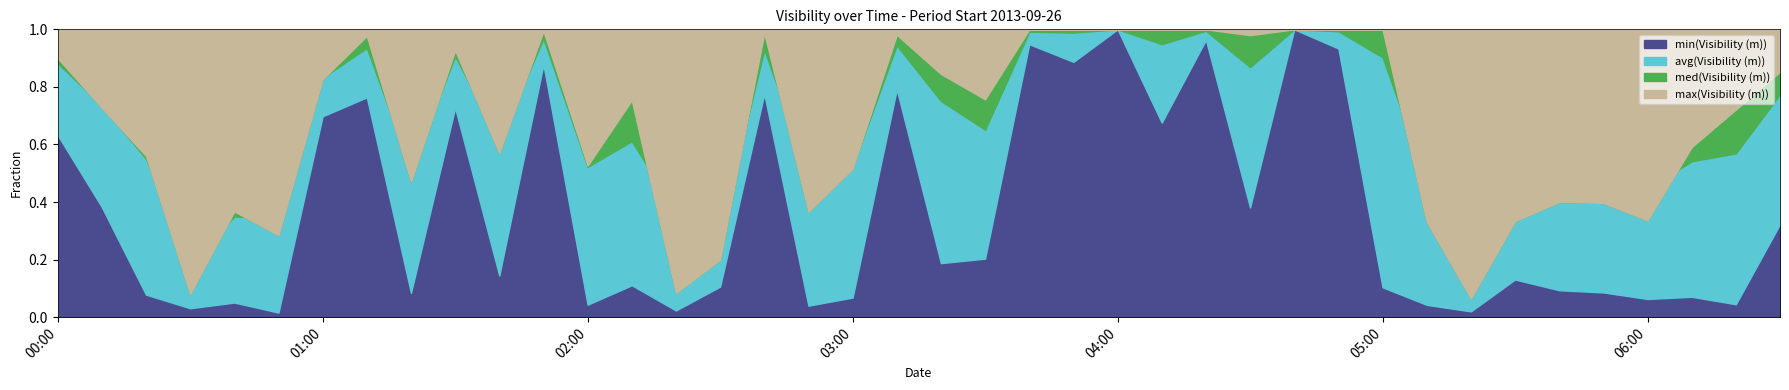

True or false: max(Visibility (m)) and med(Visibility (m)) cross at least once.

False